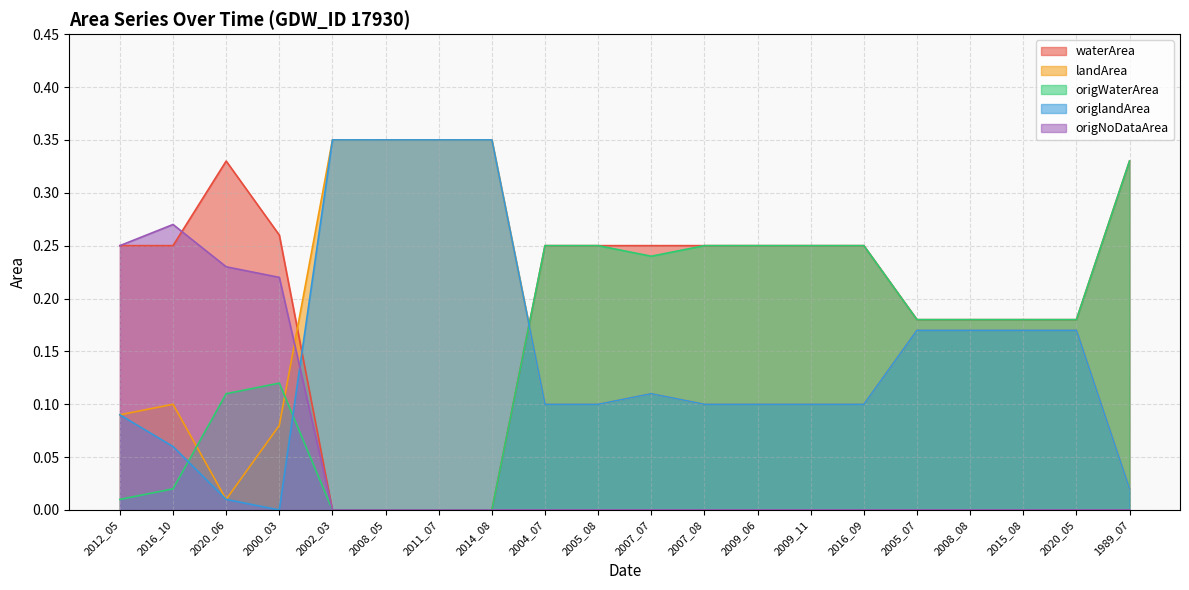

Does the chart display data point markers on the line(s)?

No